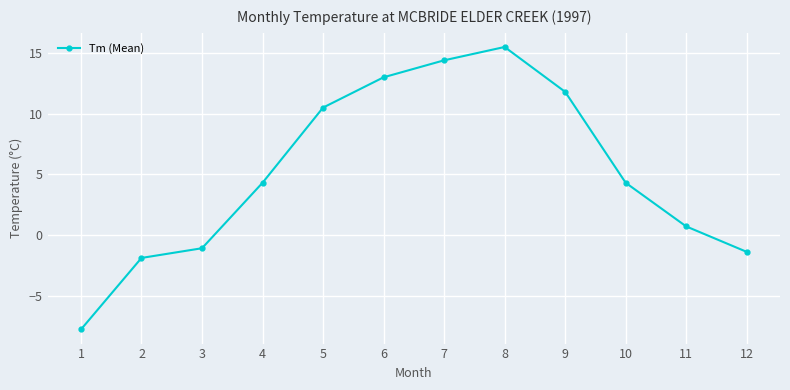

What is the difference between the second highest and minimum values?

22.2